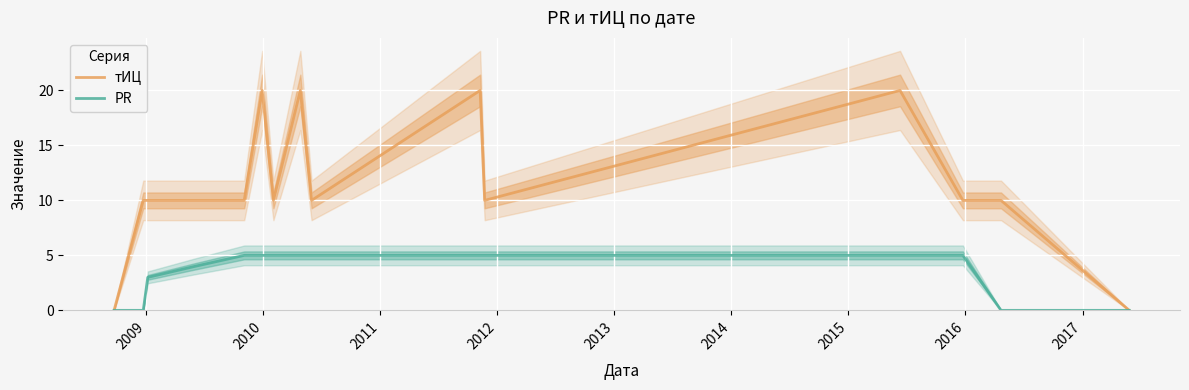

What is the maximum value for PR?

5